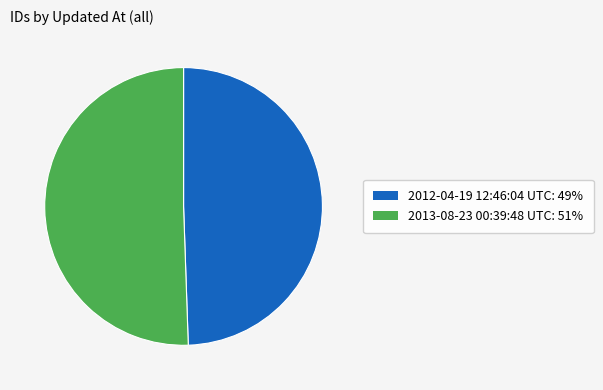

True or false: 2013-08-23 00:39:48 UTC accounts for 51% of the total.

True